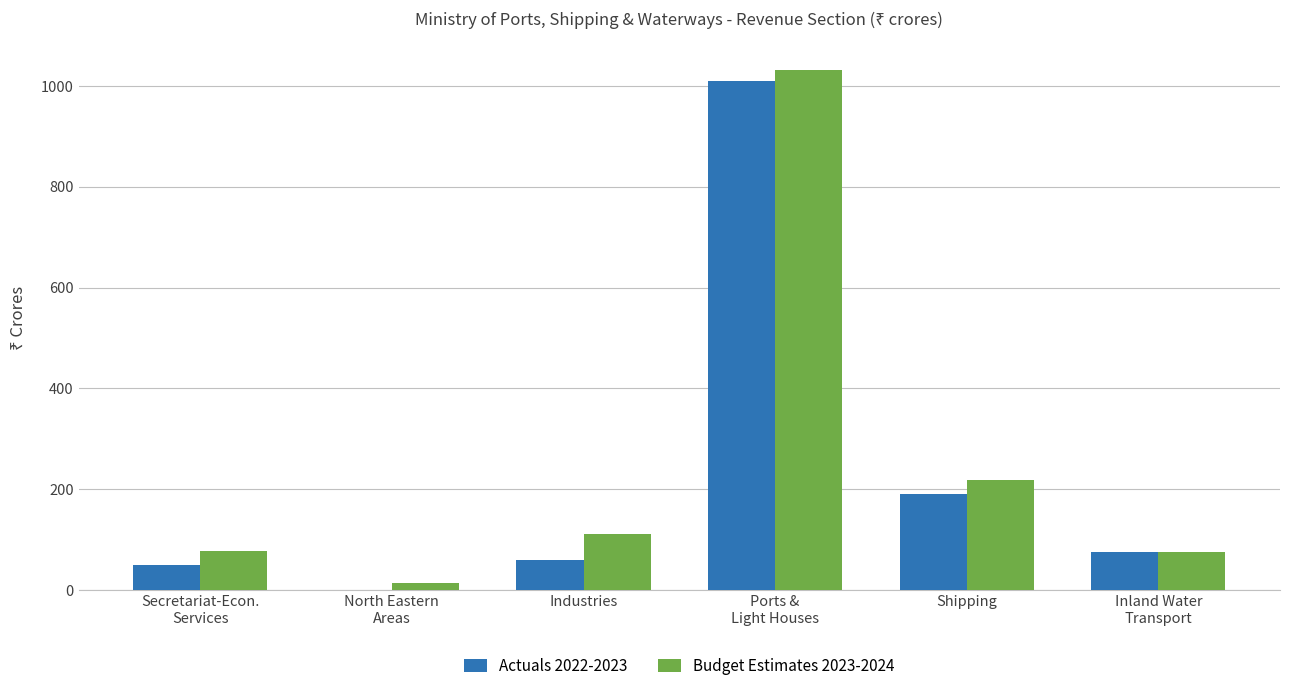

What is the sum of all Budget Estimates 2023-2024 values?

1530.5